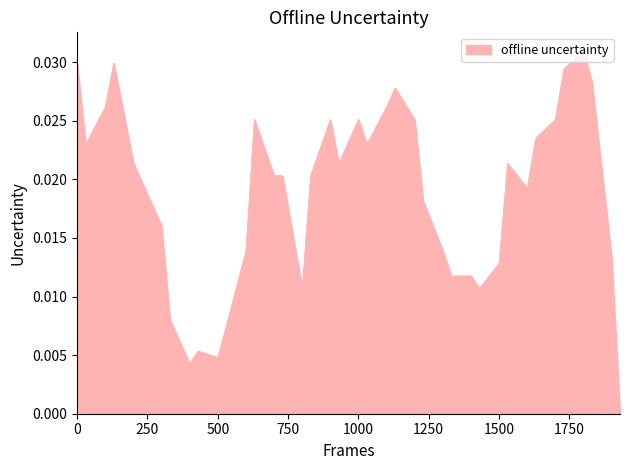

How many lines are shown in the chart?

1